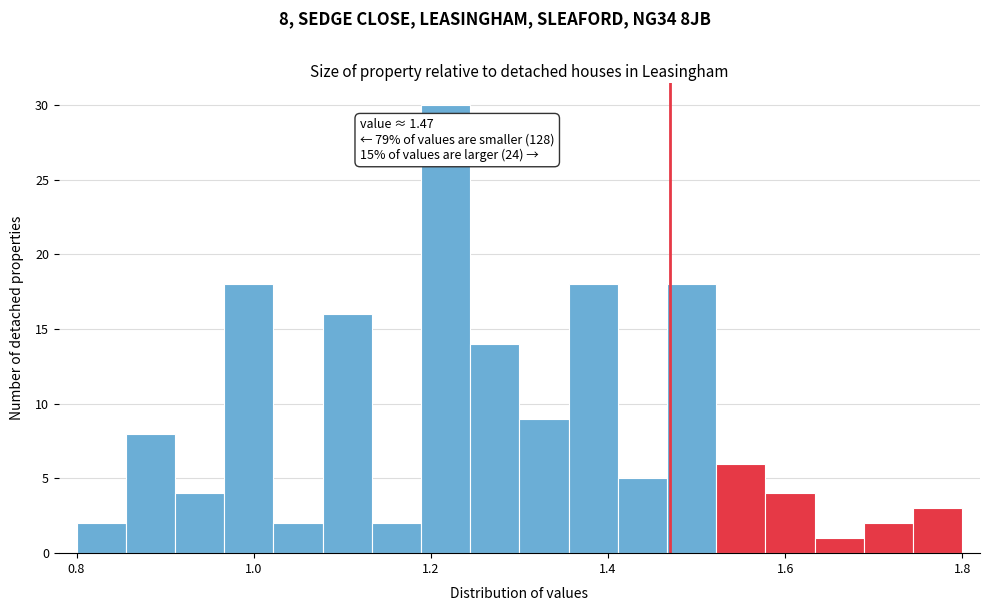

Read against the x-axis, roughly where is the centre of the tallest bar?

1.22